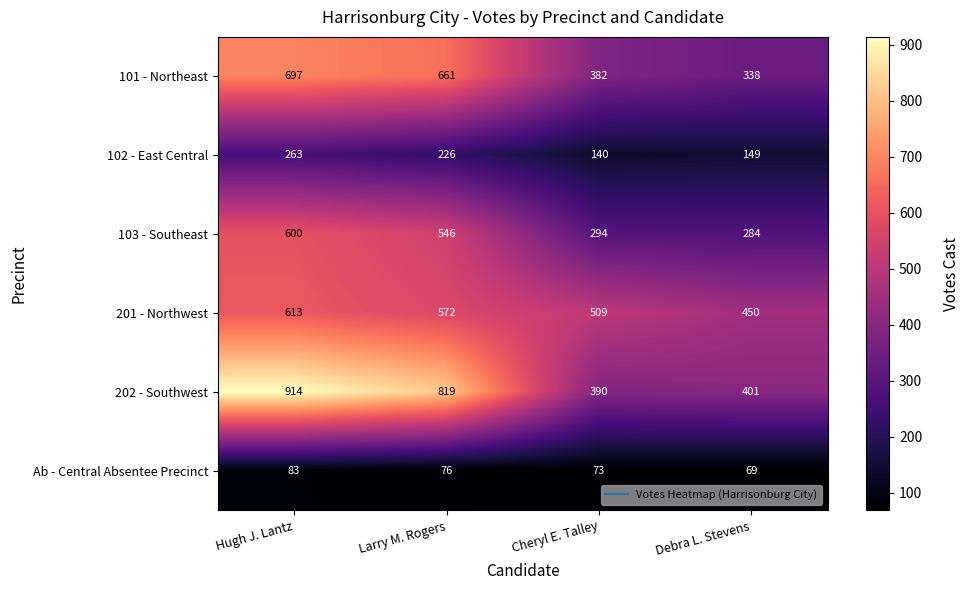

Which series has the largest range (max minus min)?

202 - Southwest